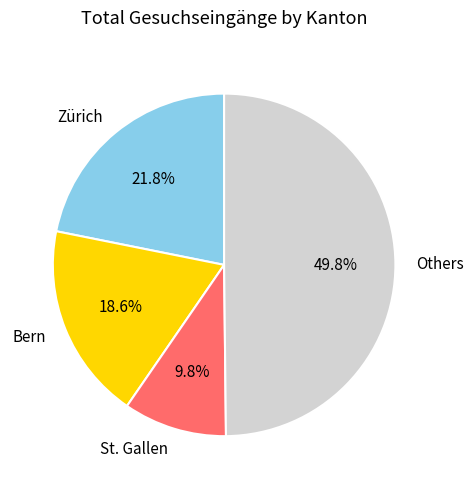

Rank the categories by value from lowest to highest.

St. Gallen, Bern, Zürich, Others